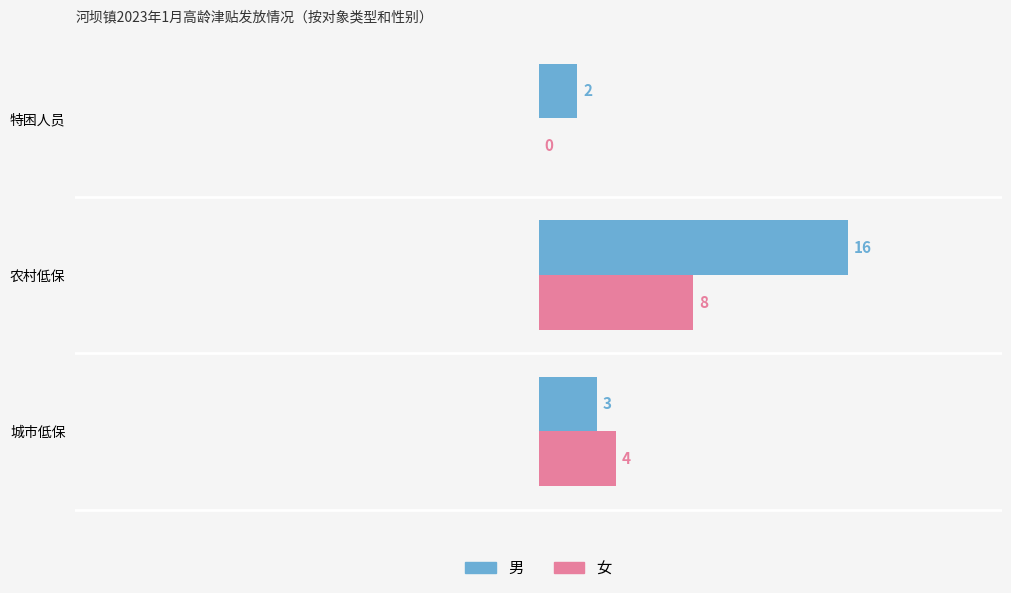

What is the sum of all 女 values?

12